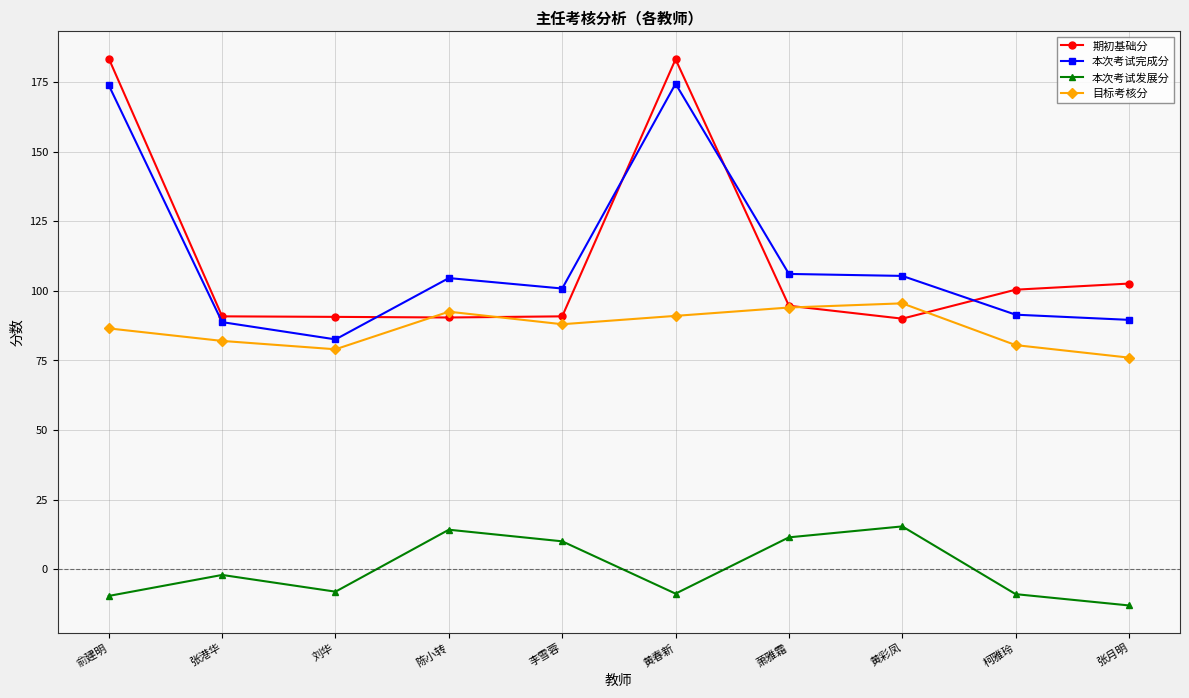

At how many categories does at least one series exceed 44?

10